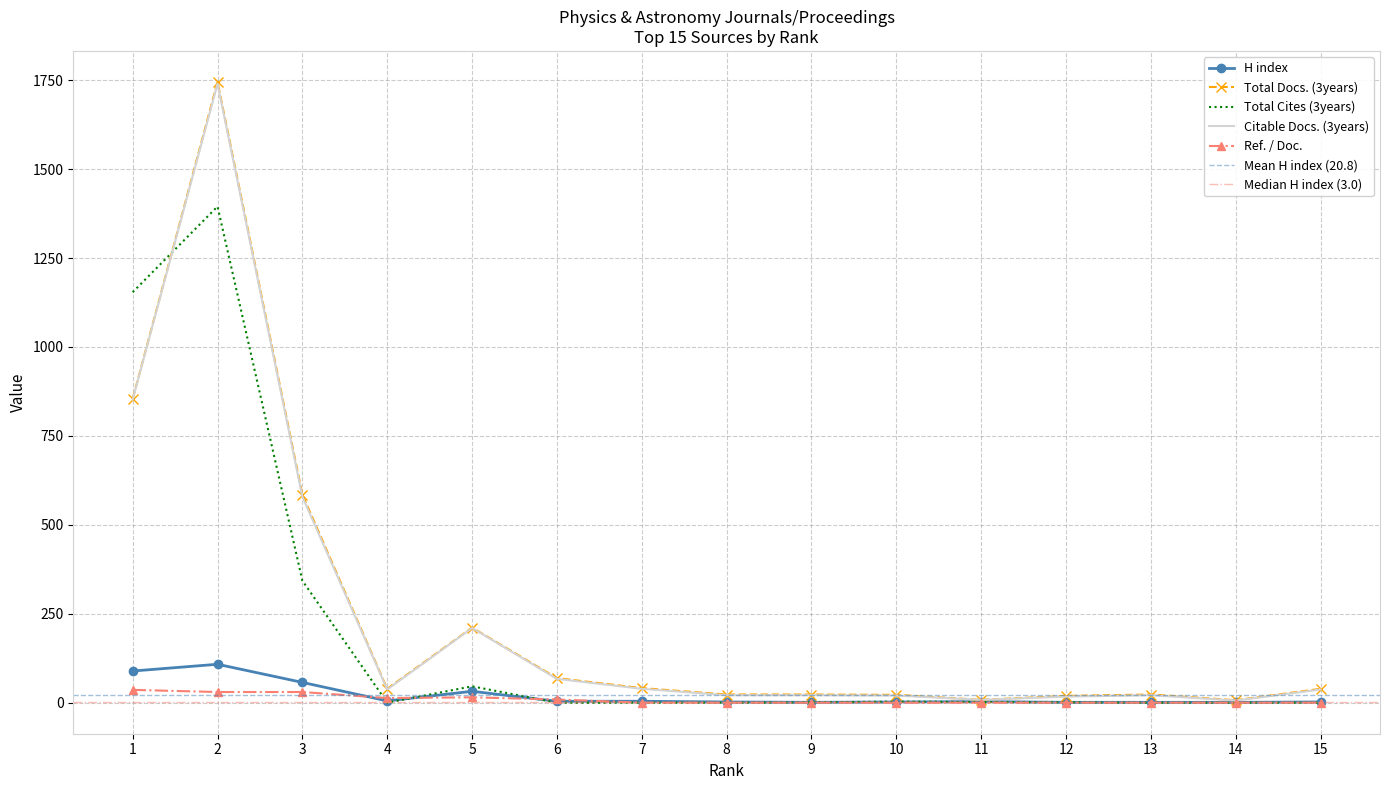

After their last crossing, which series has the higher values: Total Cites (3years) or H index?

H index